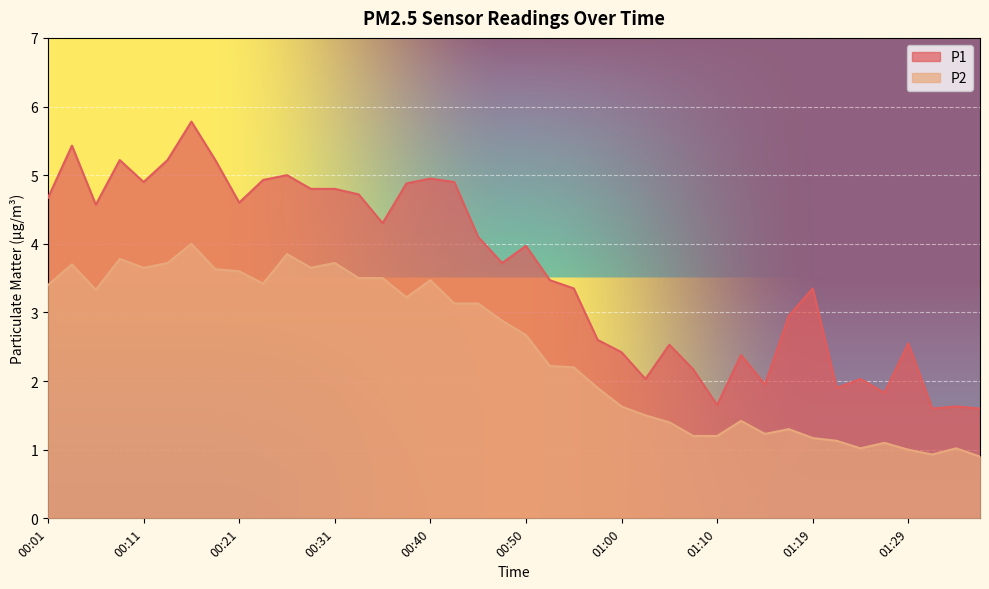

In P2, how many points are higher than both neighbors (excluding endpoints)?

10